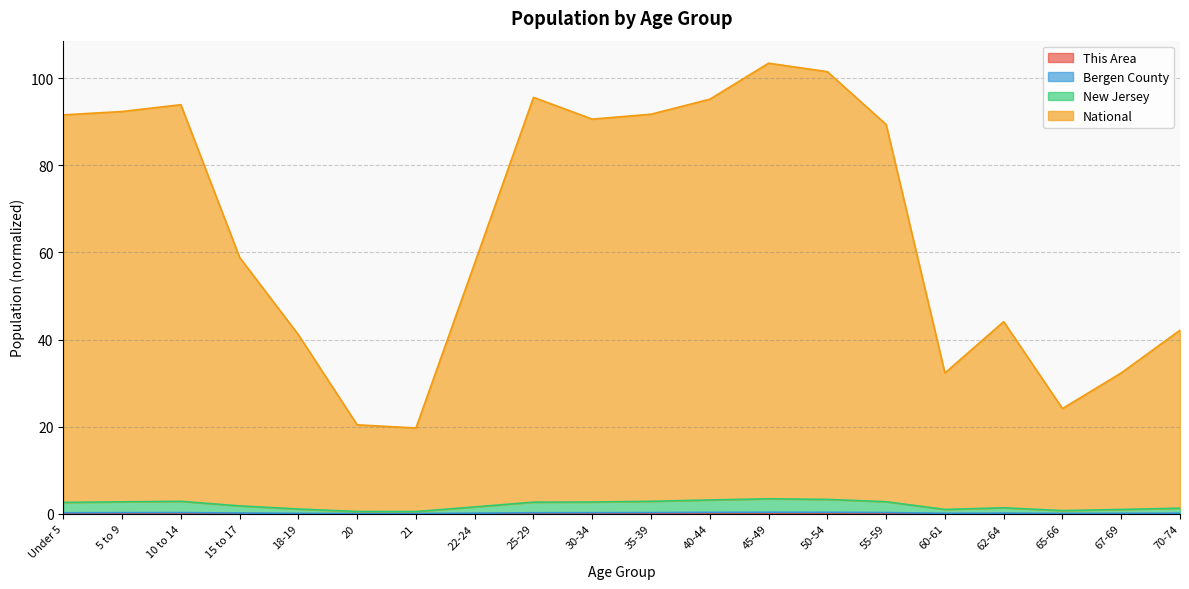

At which category is the sum across all series the highest?

45-49